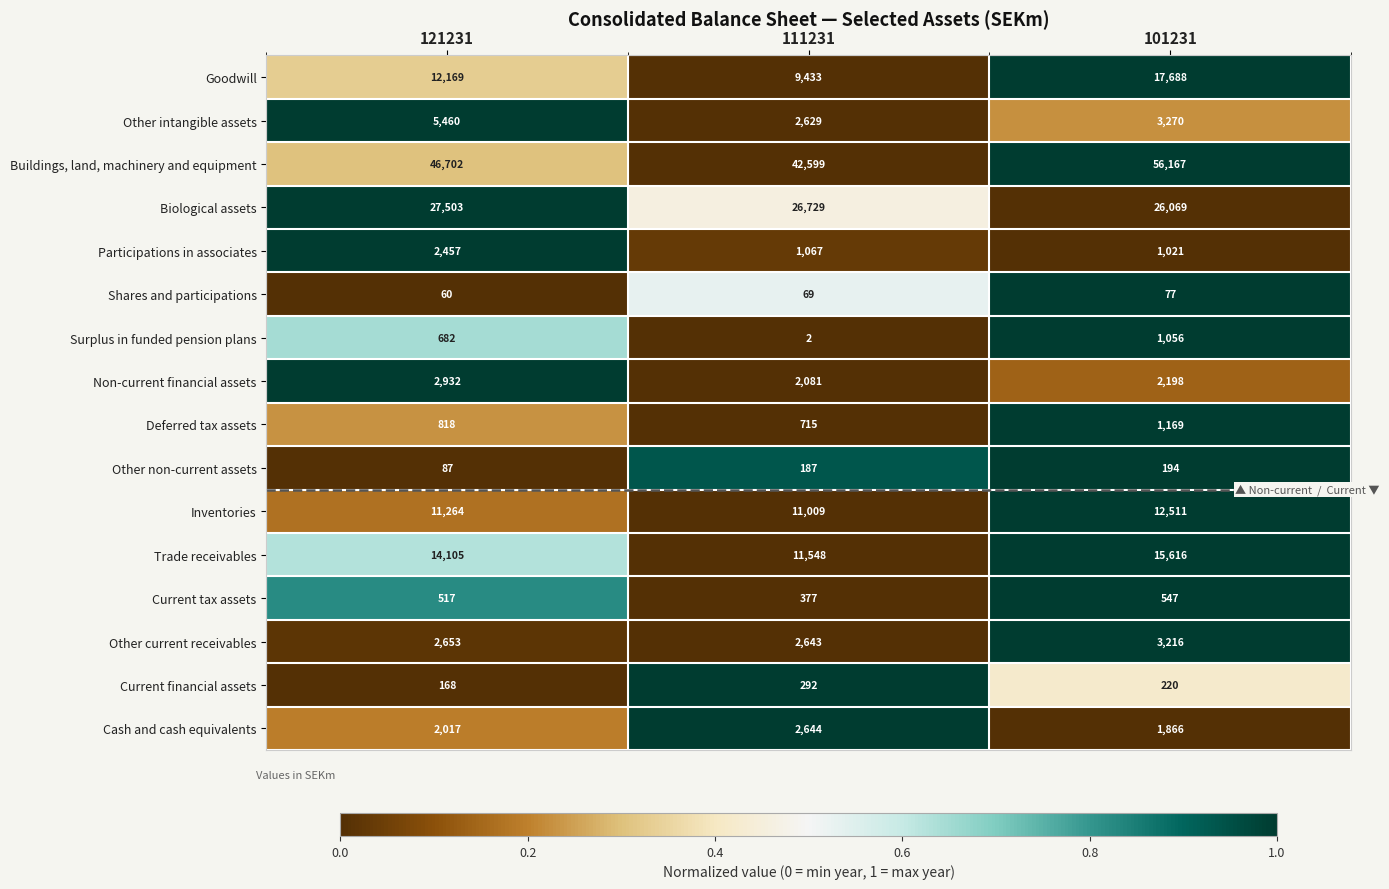

What is the sum of all Buildings, land, machinery and equipment values?

145468